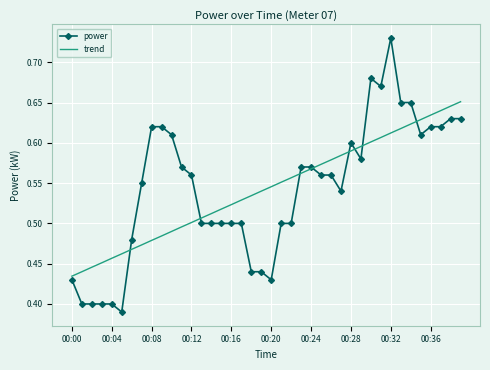

Which series has the widest spread of values?

power